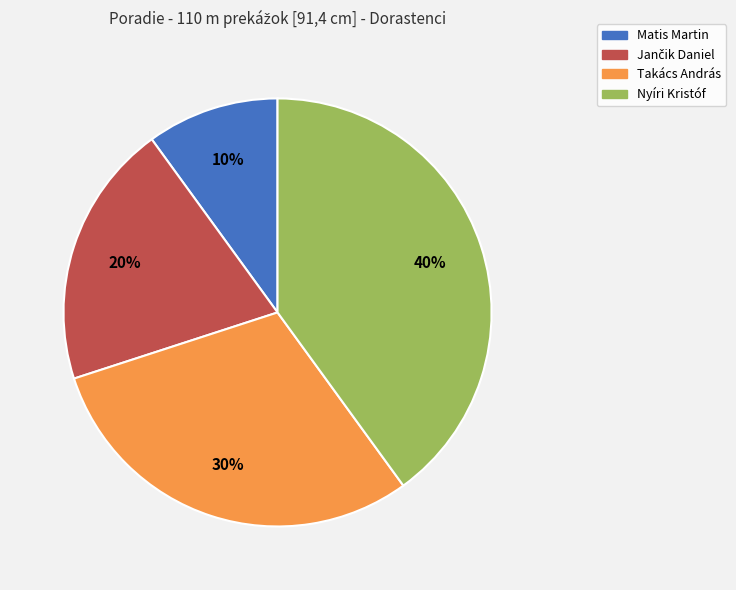

True or false: Nyíri Kristóf accounts for 27% of the total.

False